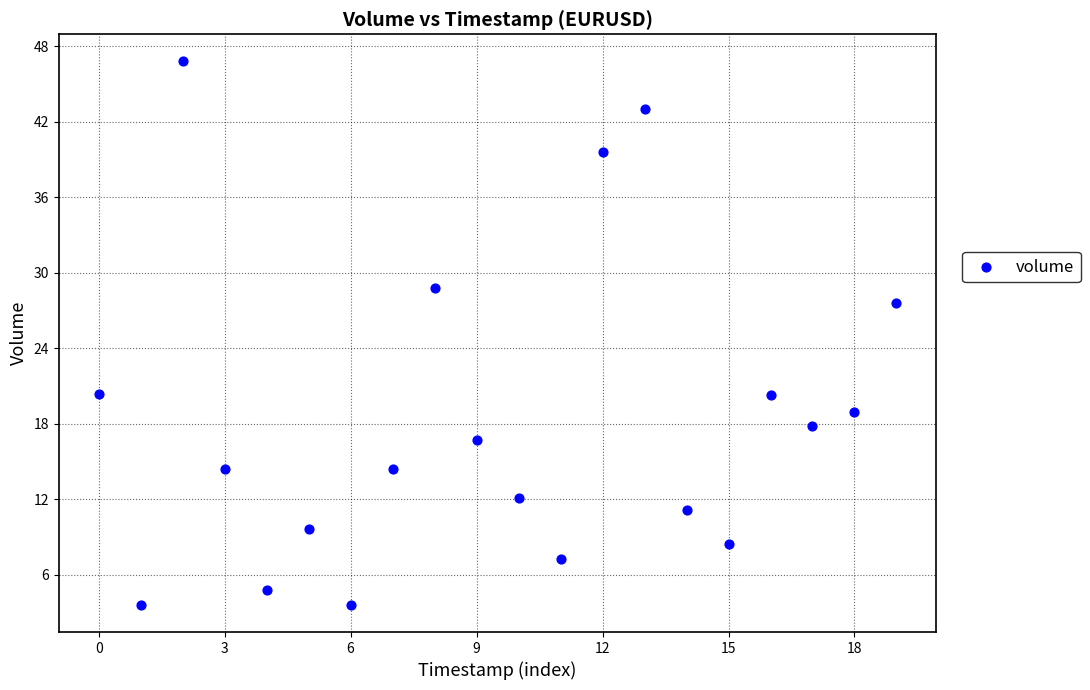

What Y value in the scatter plot is closest to 25?

27.6